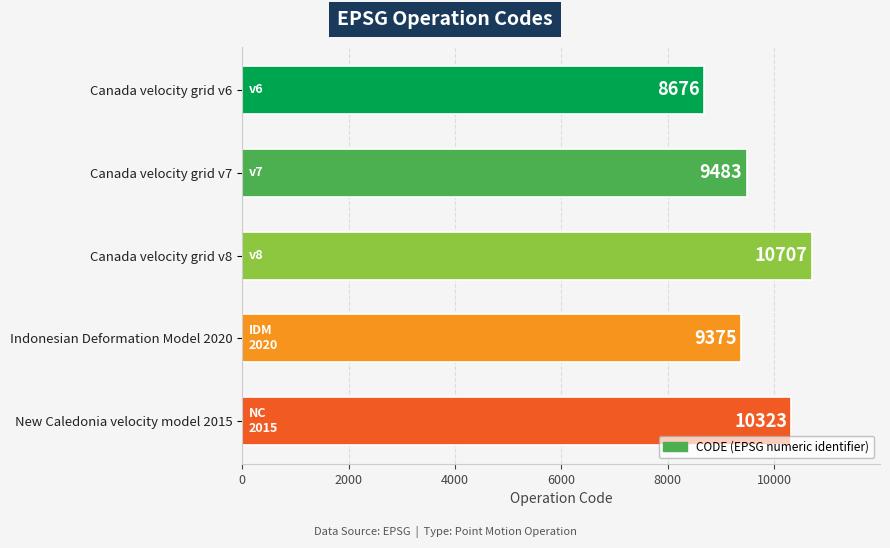

List the labels in order of value, smallest first.

Canada velocity grid v6, Indonesian Deformation Model 2020, Canada velocity grid v7, New Caledonia velocity model 2015, Canada velocity grid v8